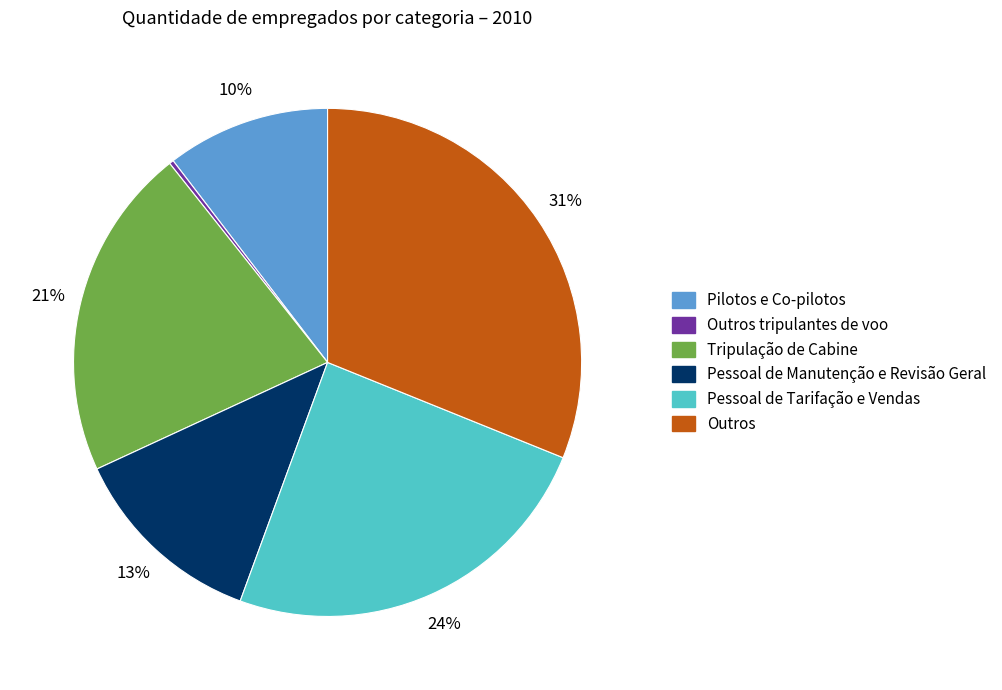

To the nearest percent, what percentage of the pie is Outros?

31%